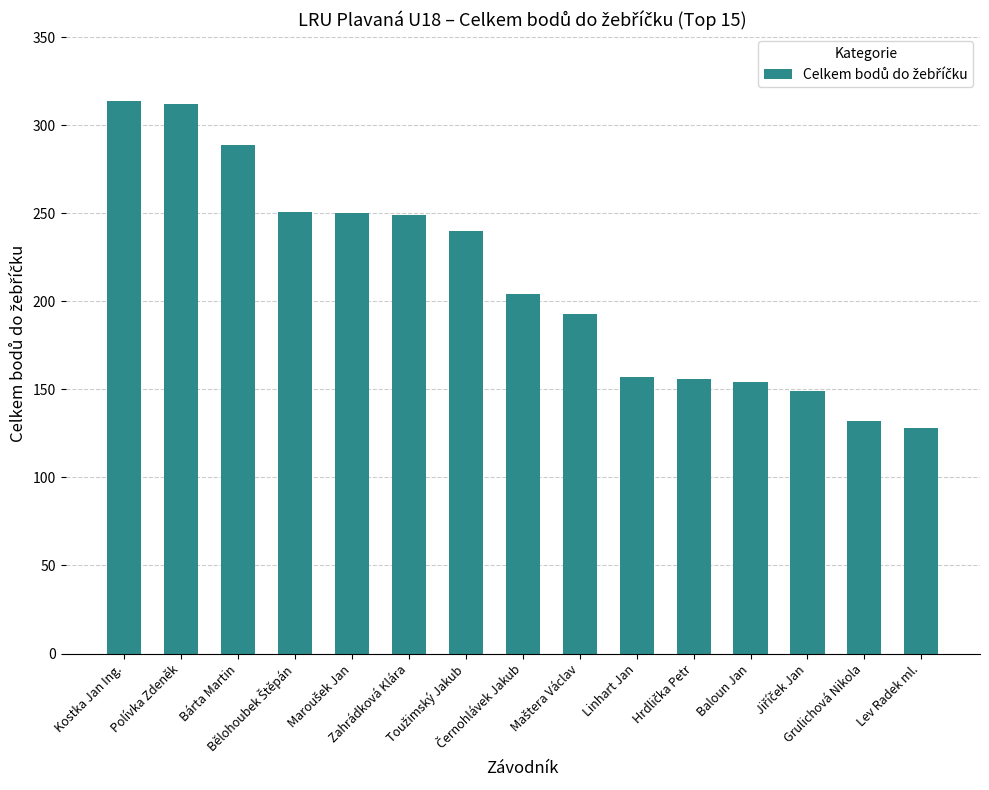

What is the minimum value shown in the chart?

128